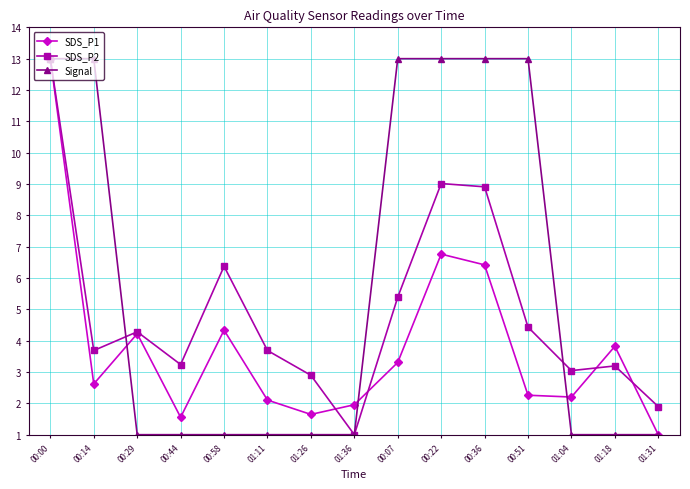

What are all the series names shown in the legend?

SDS_P1, SDS_P2, Signal